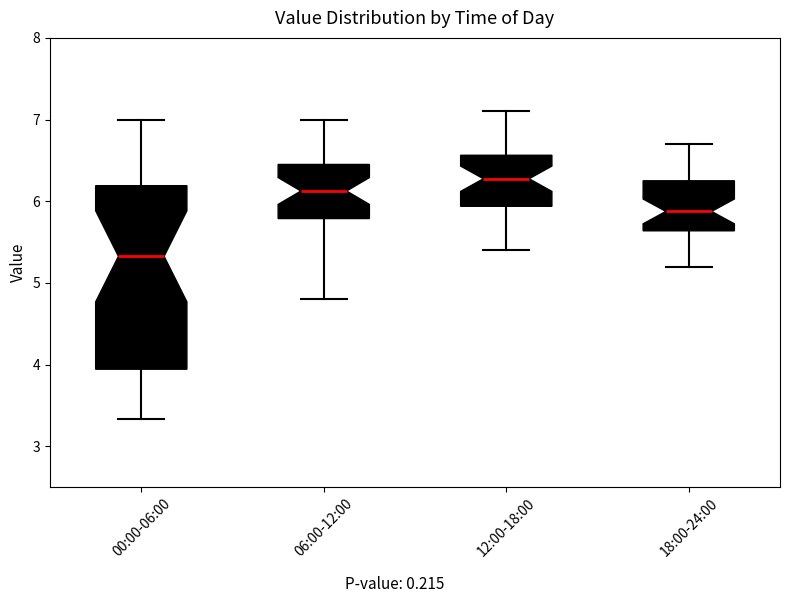

Reading left to right, read every box against the y-axis: the position of its median line, the range the box covers, and the ends of its whiskers. The values are not printed on the chart, so give them approximately, as read against the axis.

00:00-06:00: median 5.3, box 3.9 to 6.2, whiskers 3.3 to 7.0
06:00-12:00: median 6.1, box 5.8 to 6.5, whiskers 4.8 to 7.0
12:00-18:00: median 6.3, box 5.9 to 6.6, whiskers 5.4 to 7.1
18:00-24:00: median 5.9, box 5.6 to 6.3, whiskers 5.2 to 6.7